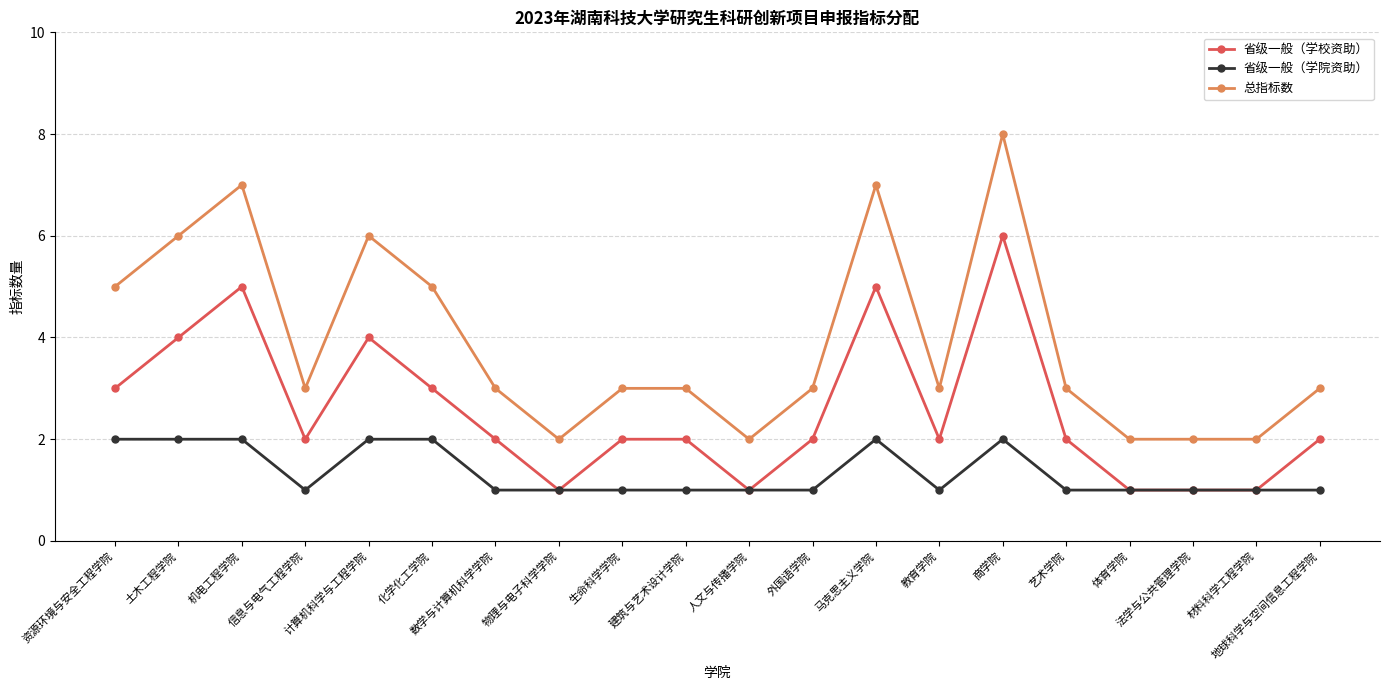

Which series changed the most between 土木工程学院 and 信息与电气工程学院?

总指标数